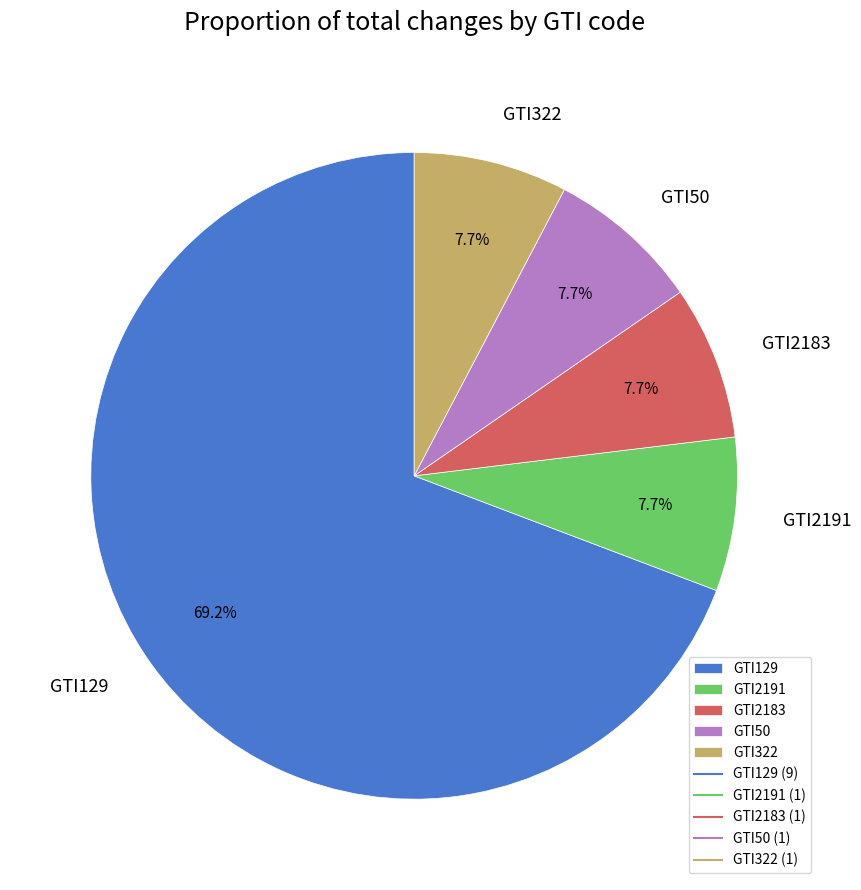

Approximately how many times larger is the value at GTI2191 compared to GTI322?

1.0